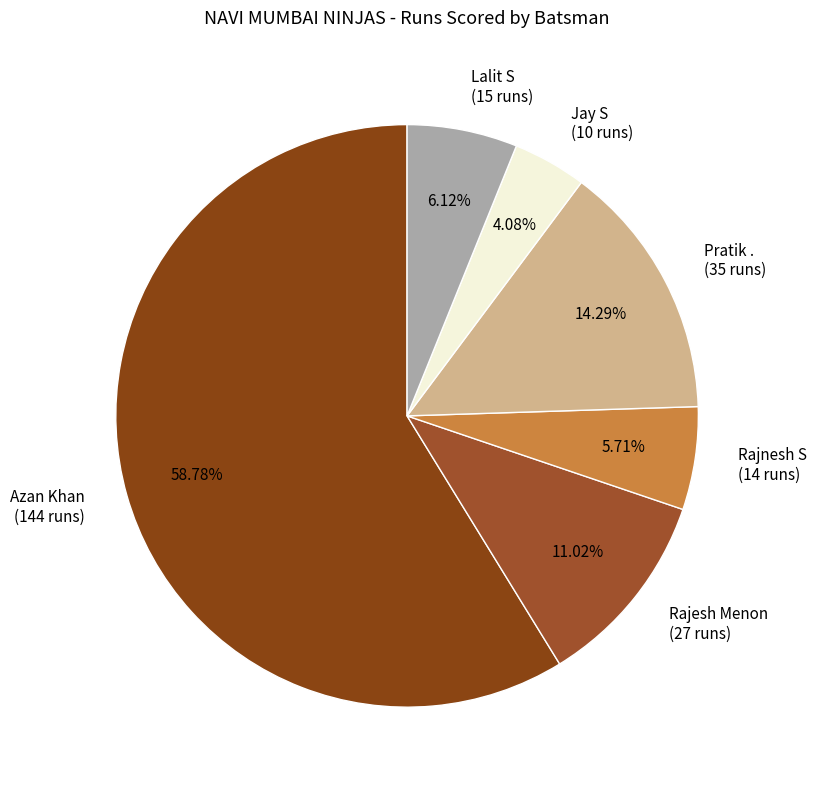

What is the total percentage of Jay S and Pratik .?

18.4%